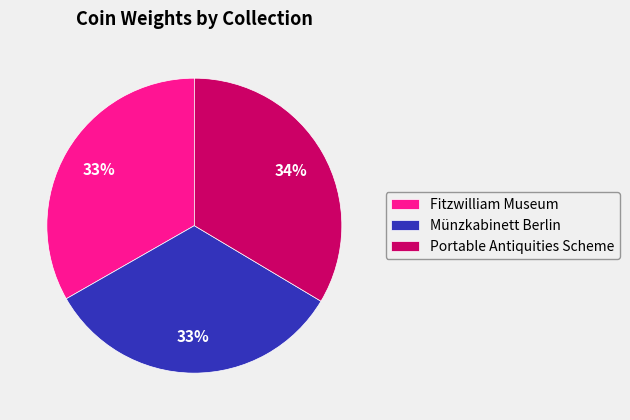

How many slices are in this pie chart?

3